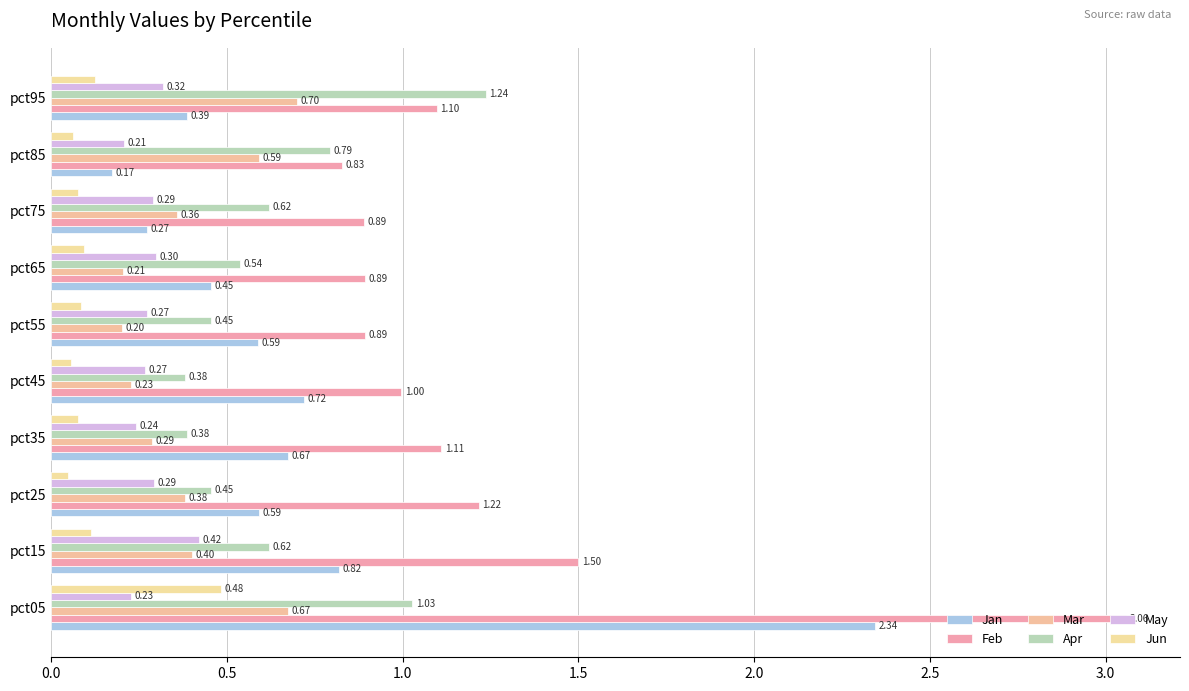

How many distinct data groups are displayed?

6